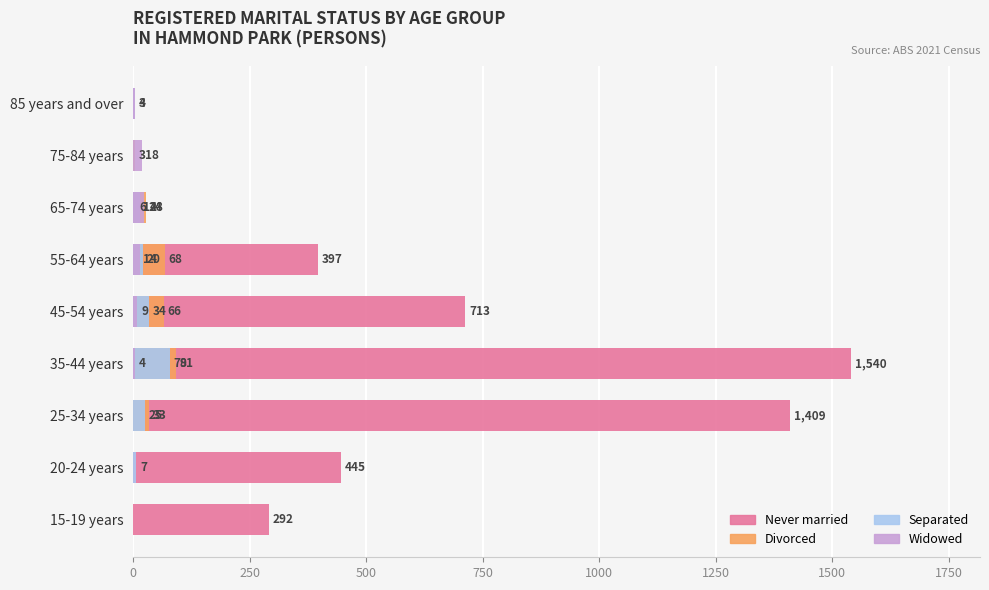

The value of Widowed at 55-64 years is 3. True or false?

False